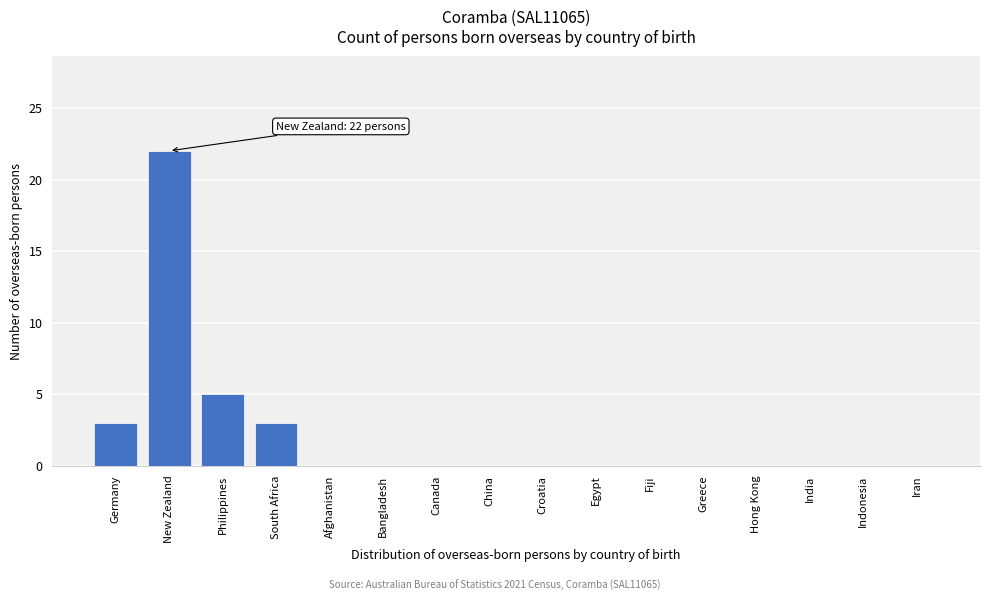

Reading left to right, what are all the values shown in this chart?

Germany=3	New Zealand=22	Philippines=5	South Africa=3	Afghanistan=0	Bangladesh=0	Canada=0	China=0	Croatia=0	Egypt=0	Fiji=0	Greece=0	Hong Kong=0	India=0	Indonesia=0	Iran=0